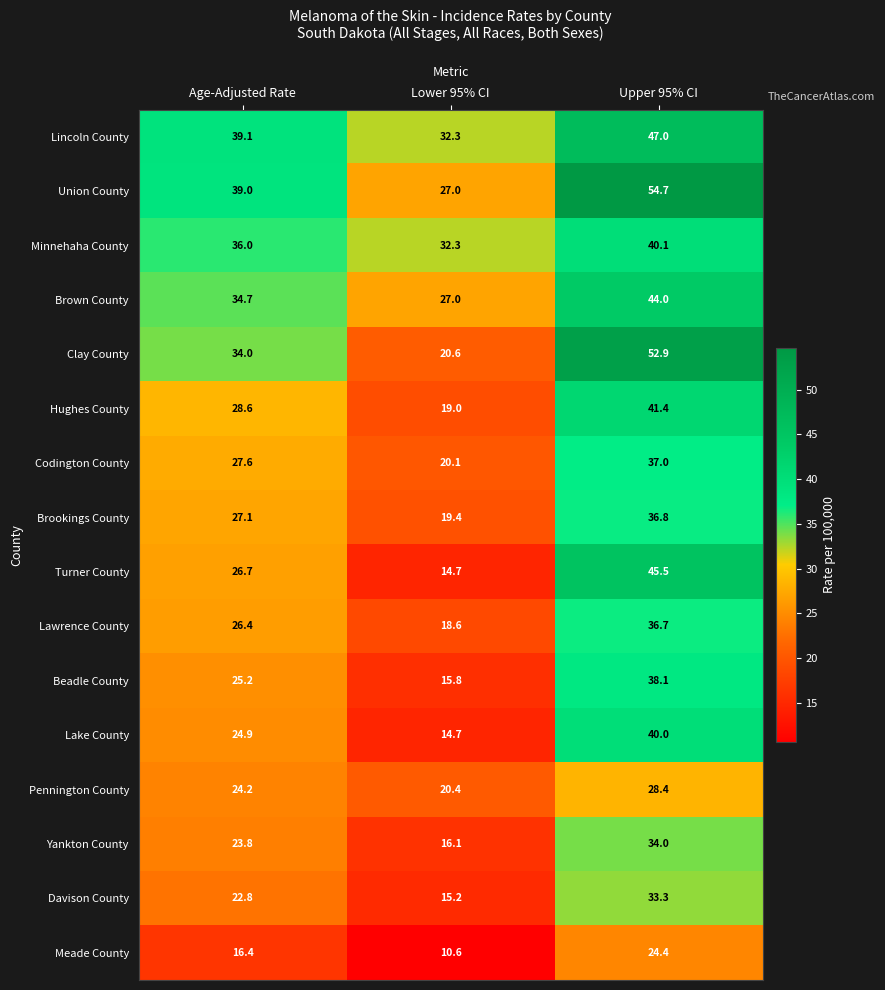

What is the average value of the Davison County series?

23.8